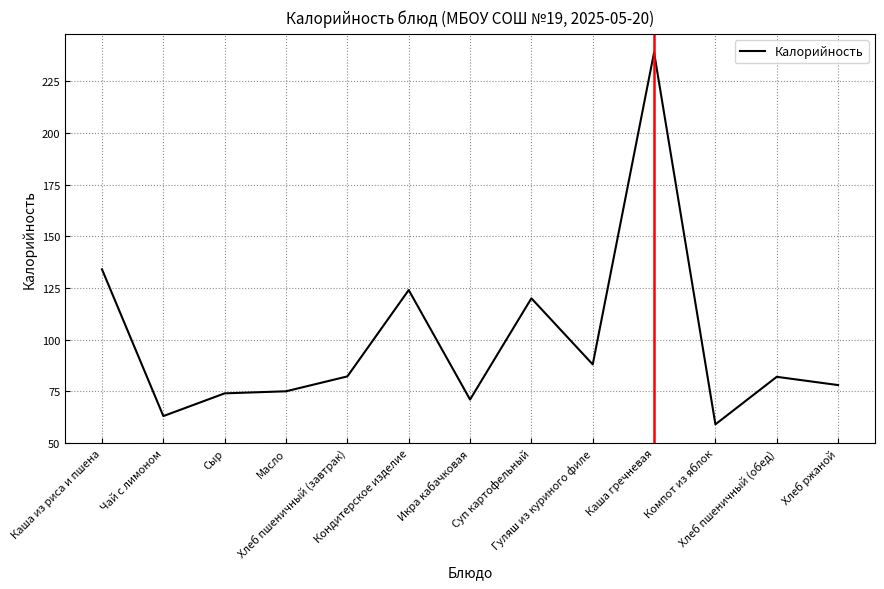

Approximately how many times larger is the value at Масло compared to Хлеб пшеничный (завтрак)?

0.9